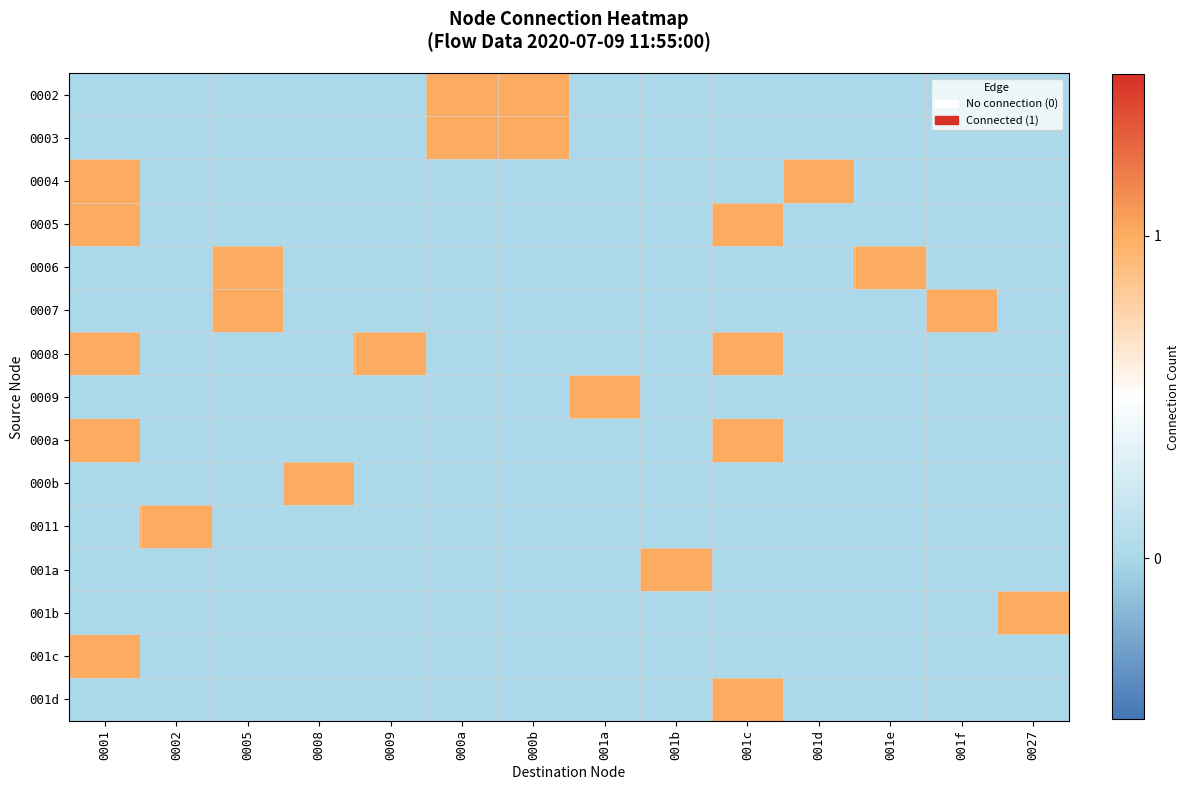

At 0027, list the series in order from largest to smallest.

001b, 0002, 0003, 0004, 0005, 0006, 0007, 0008, 0009, 000a, 000b, 0011, 001a, 001c, 001d